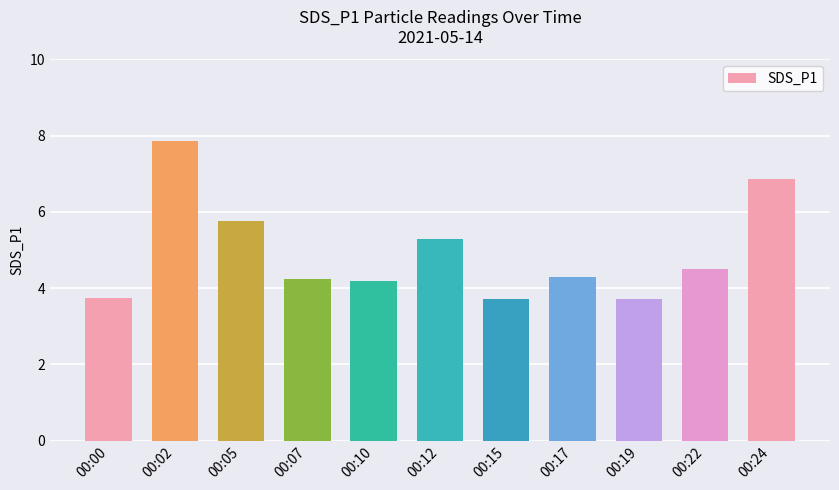

What is the difference between the second highest and second lowest values?

3.1